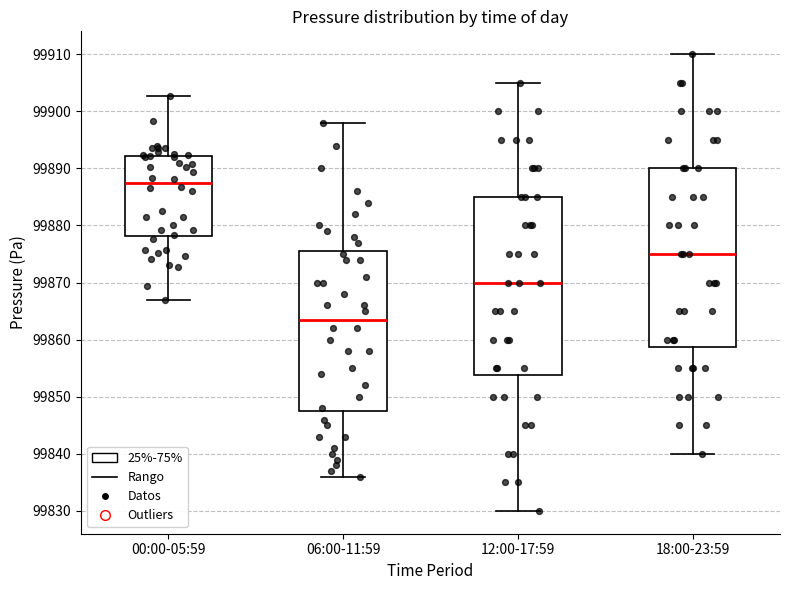

Reading left to right, read every box against the y-axis: the position of its median line, the range the box covers, and the ends of its whiskers. The values are not printed on the chart, so give them approximately, as read against the axis.

00:00-05:59: median 99887, box 99878 to 99892, whiskers 99867 to 99903
06:00-11:59: median 99864, box 99848 to 99876, whiskers 99836 to 99898
12:00-17:59: median 99870, box 99854 to 99885, whiskers 99830 to 99905
18:00-23:59: median 99875, box 99859 to 99890, whiskers 99840 to 99910